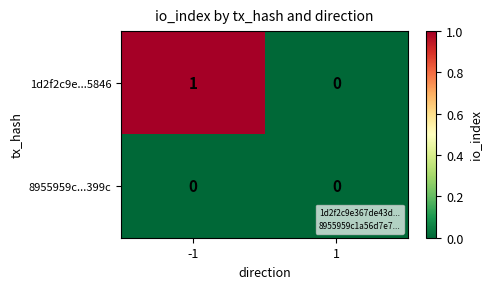

Which series has the largest total across all categories?

1d2f2c9e...5846